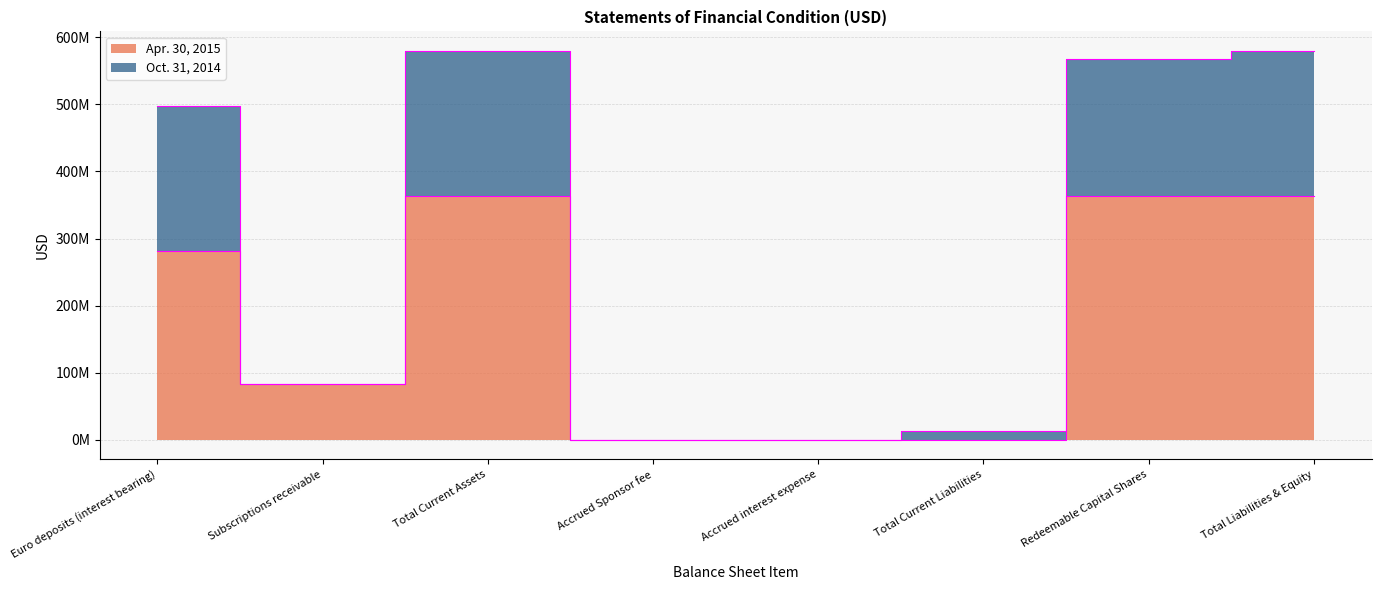

Which has a higher value, Subscriptions receivable or Redeemable Capital Shares?

Redeemable Capital Shares